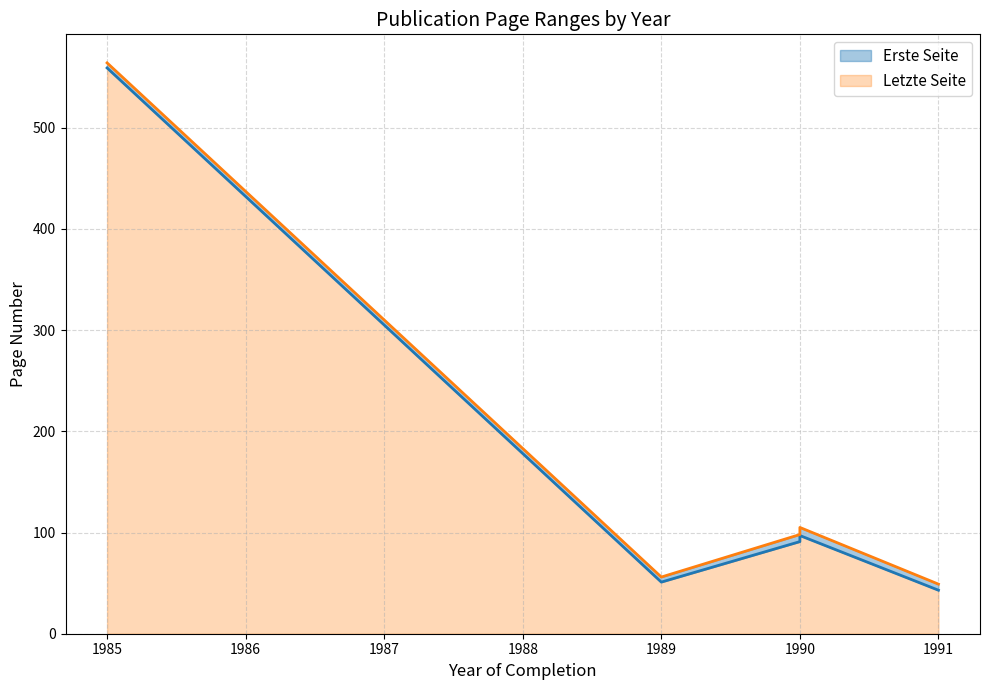

What is the smallest value displayed?

43